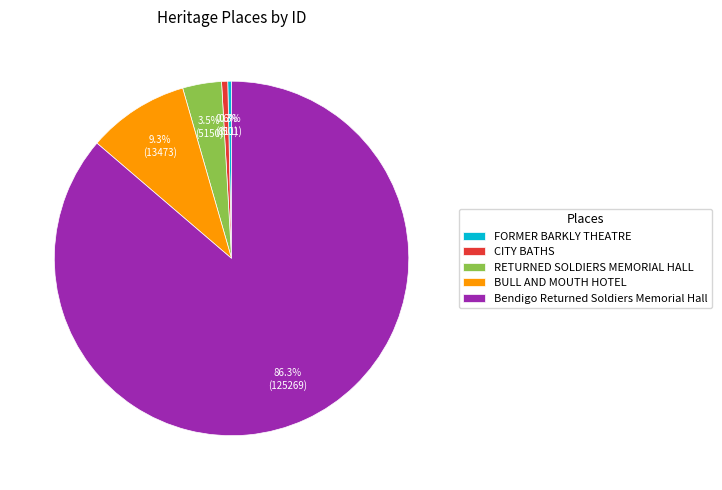

Which slice represents more than half of the pie?

Bendigo Returned Soldiers Memorial Hall